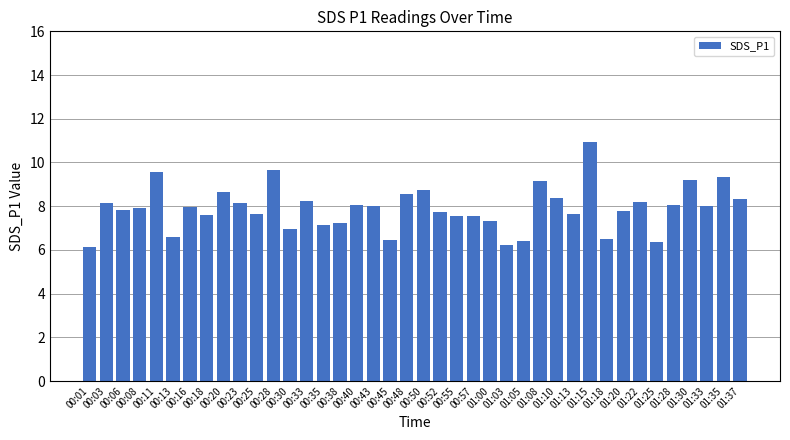

How many data points does each series have?

40